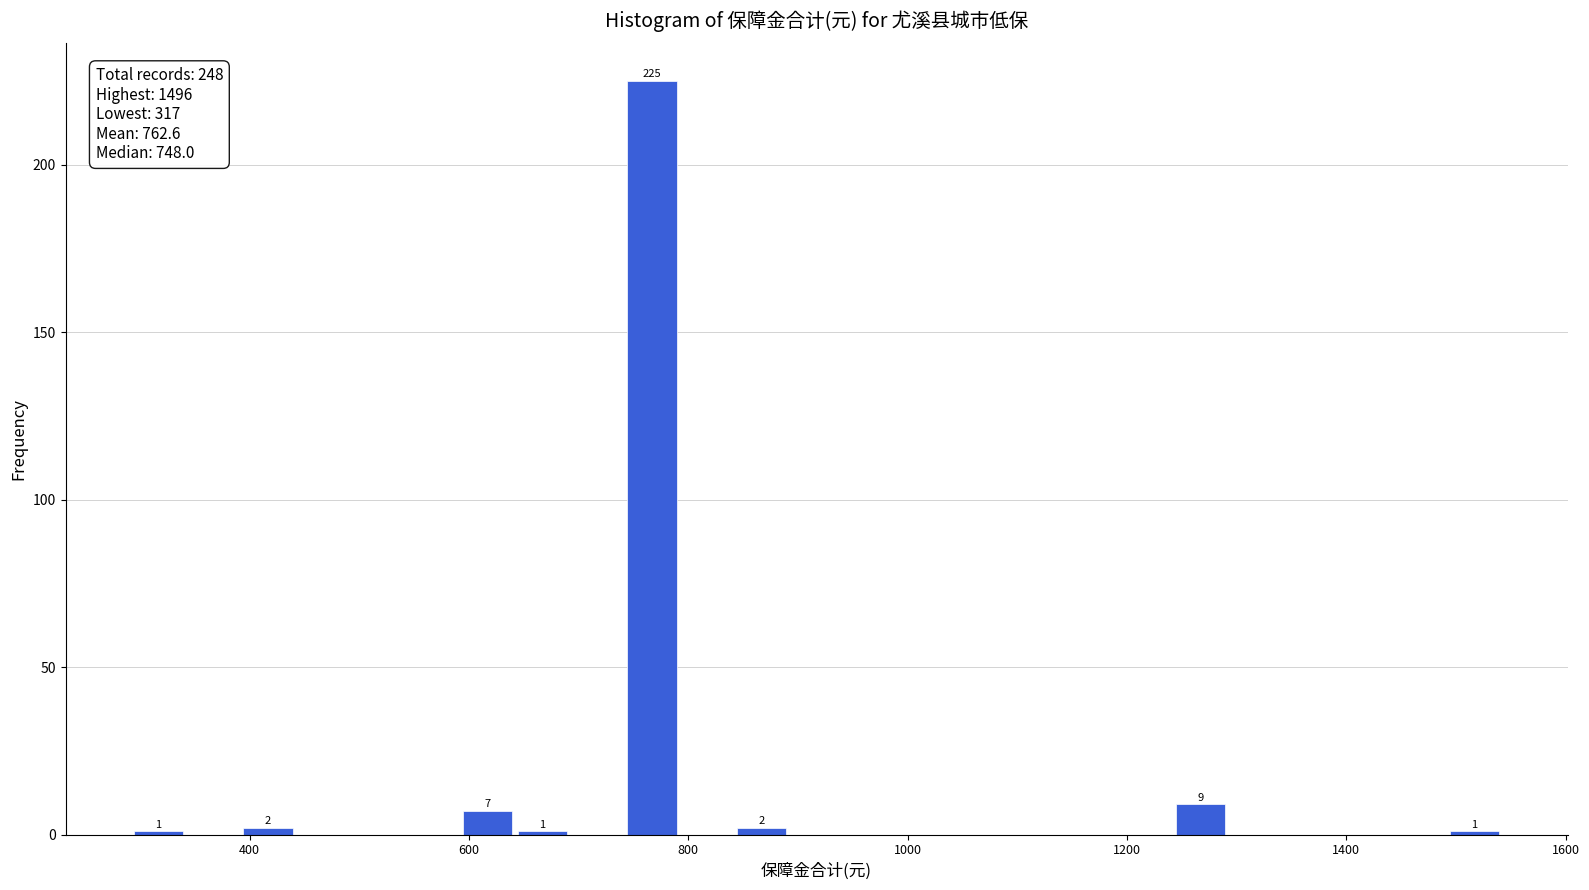

Around what value on the x-axis is the tallest bar? Give the approximate position of its centre, as read against the axis.

760